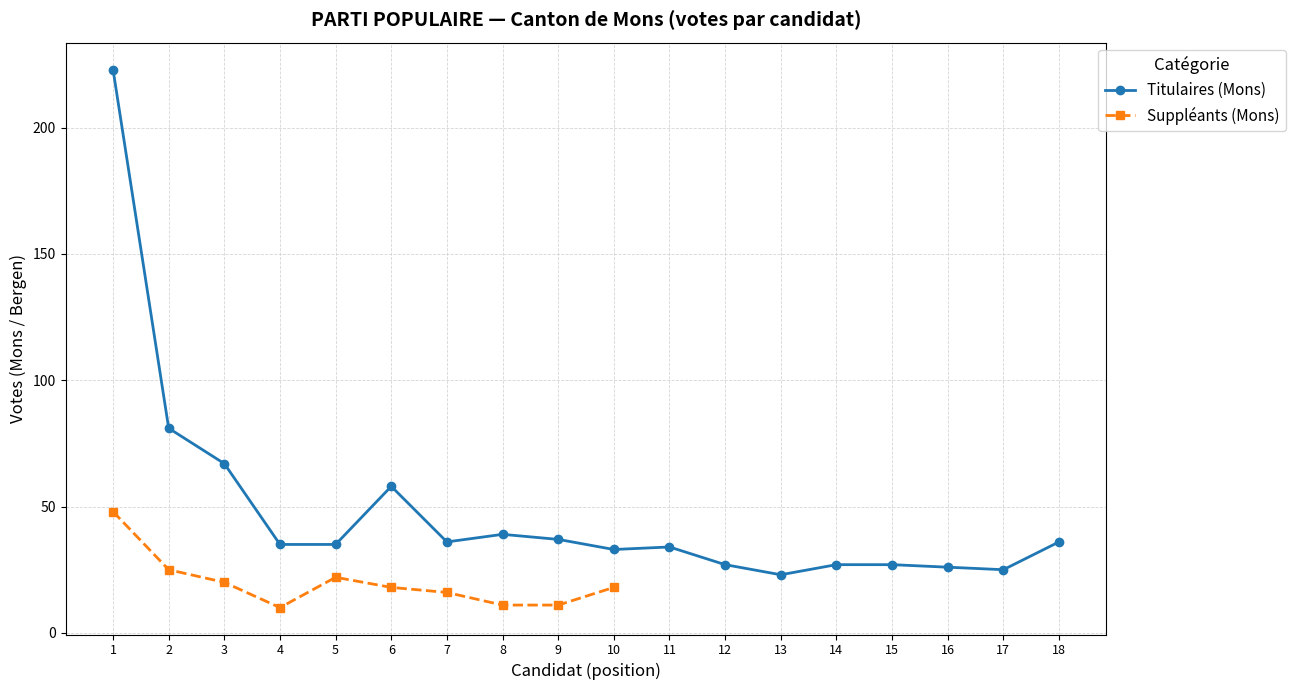

The Titulaires (Mons) series shows 27 at 12. True or false?

True